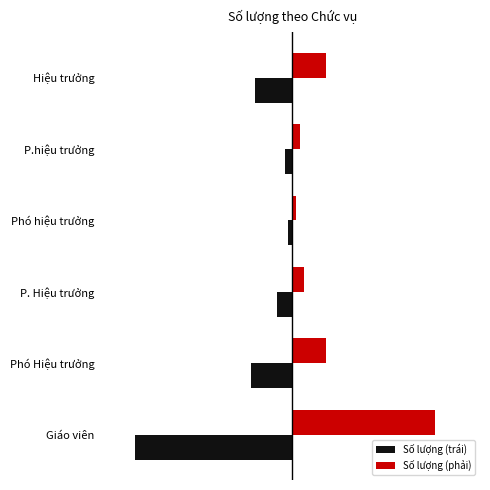

What are all the series names shown in the legend?

Số lượng (trái), Số lượng (phải)